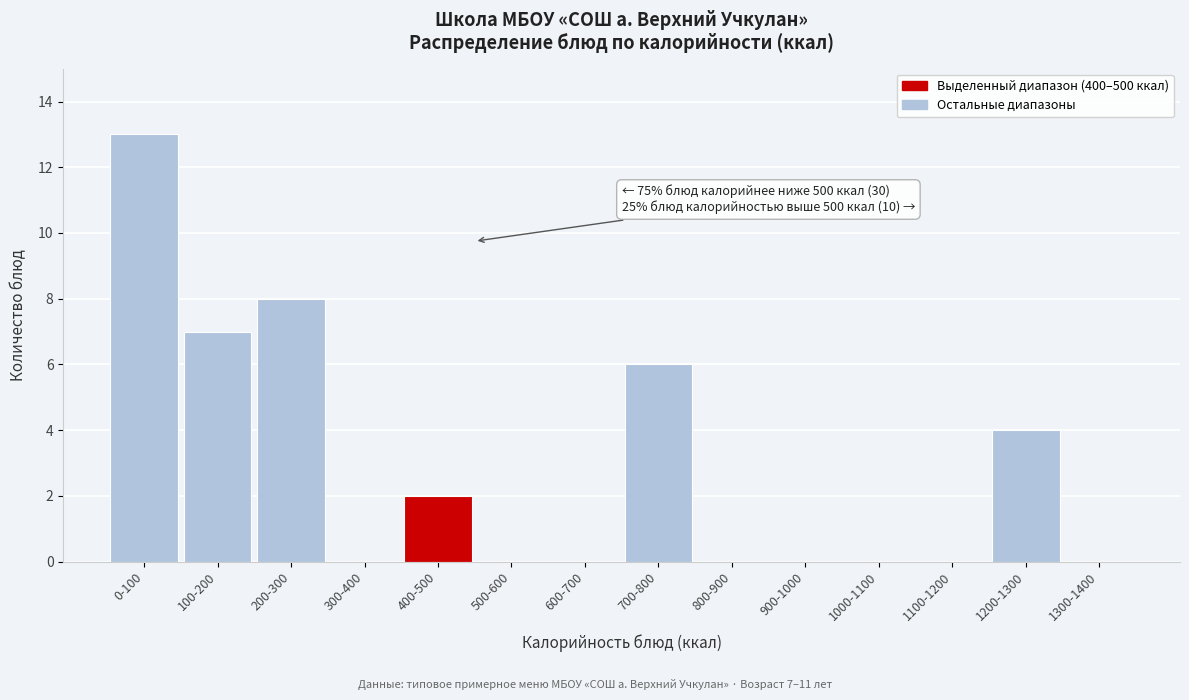

Reading left to right, what are all the values shown in this chart?

0-100=13	100-200=7	200-300=8	300-400=0	400-500=2	500-600=0	600-700=0	700-800=6	800-900=0	900-1000=0	1000-1100=0	1100-1200=0	1200-1300=4	1300-1400=0